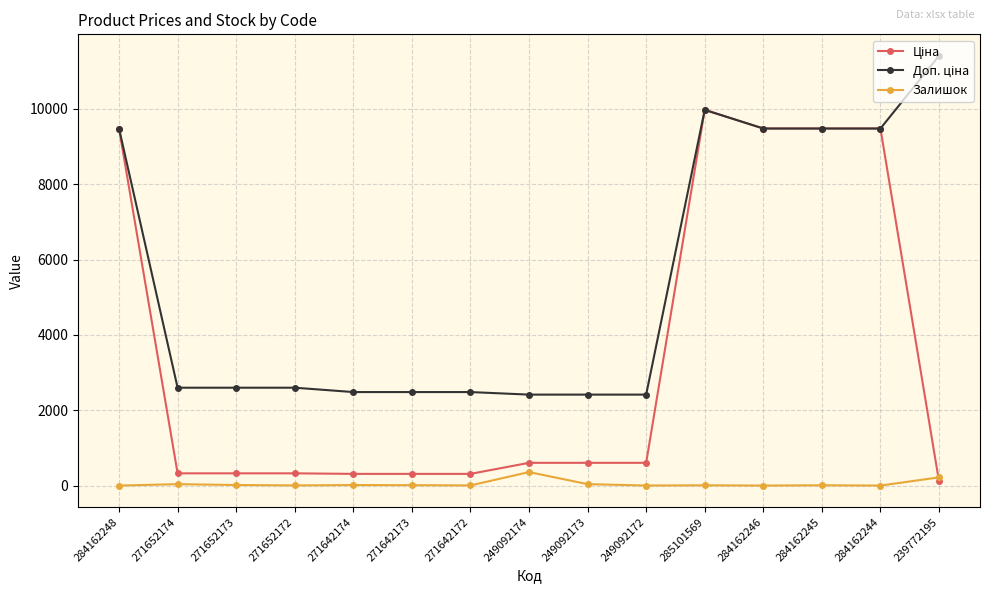

Which label corresponds to the largest value in the chart?

239772195